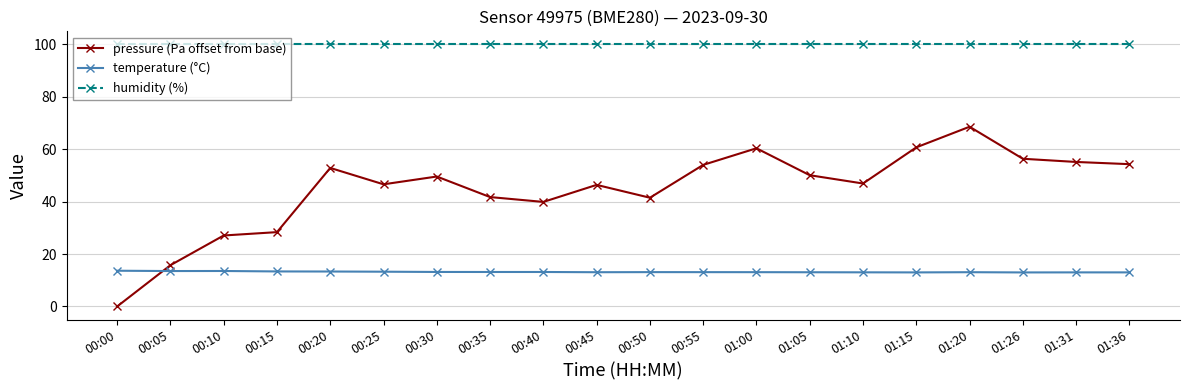

What is the value of the humidity (%) point at the 17th from the left?

100.0